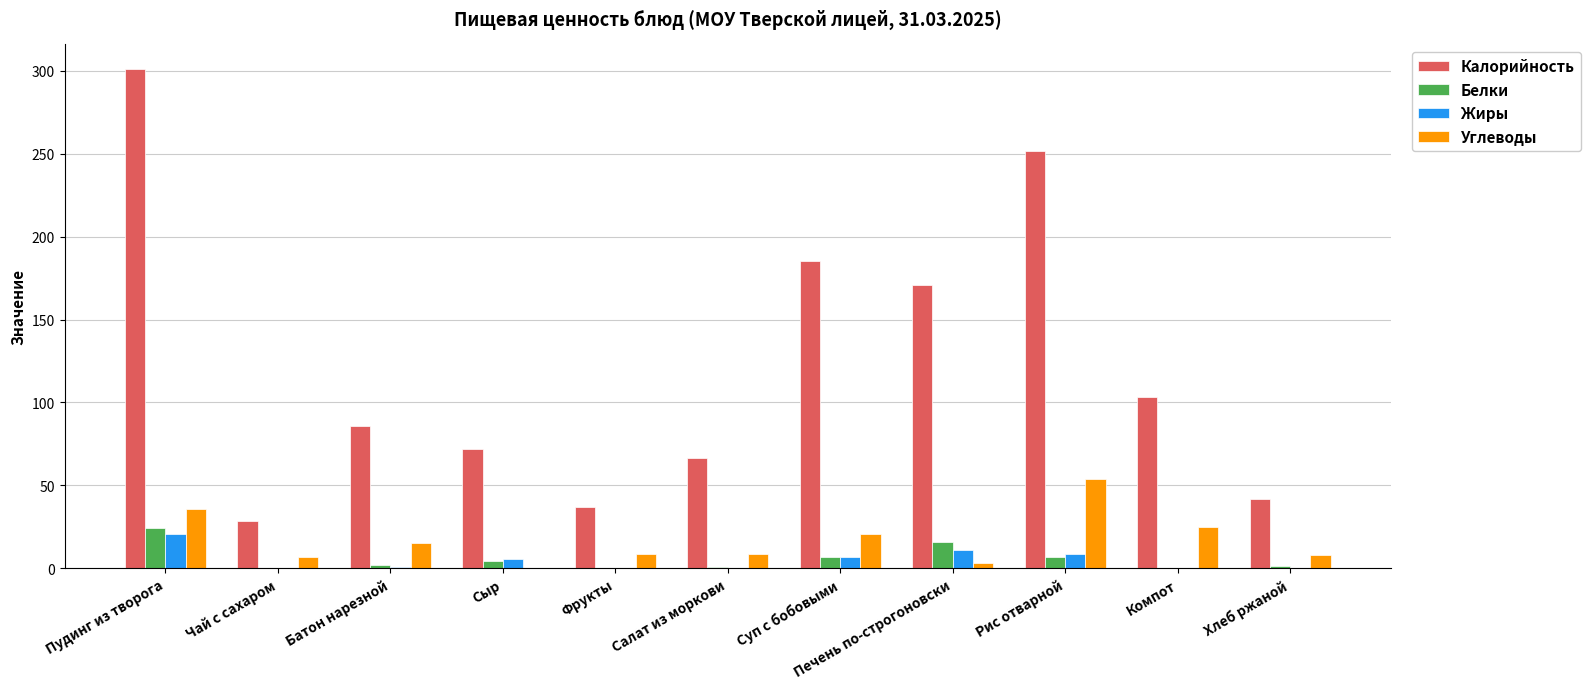

Which category has the highest value in the Белки series?

Пудинг из творога